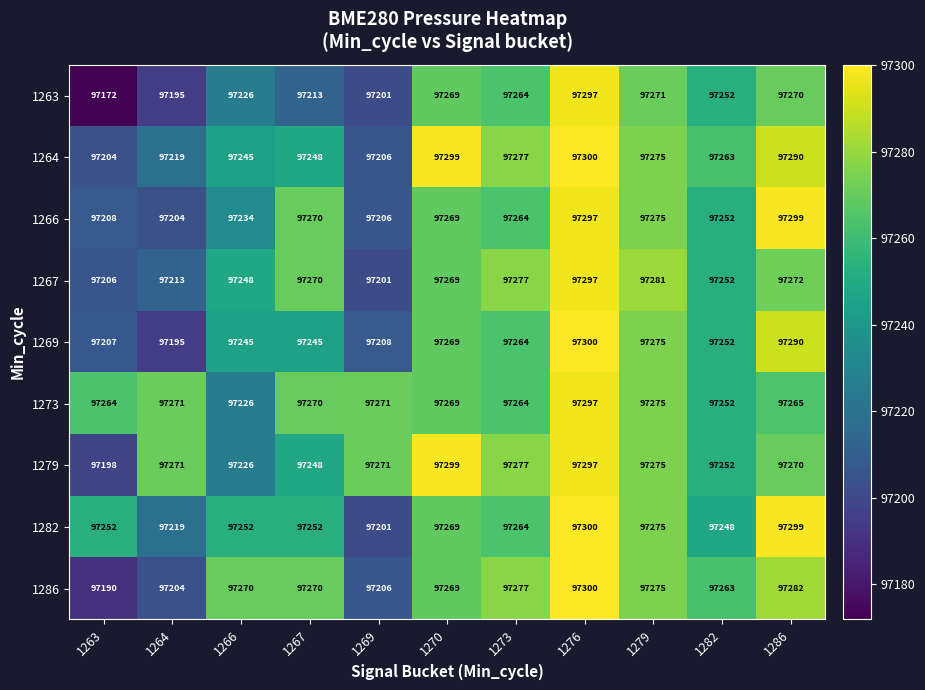

The value of 1263 at 1270 is 97269. True or false?

True